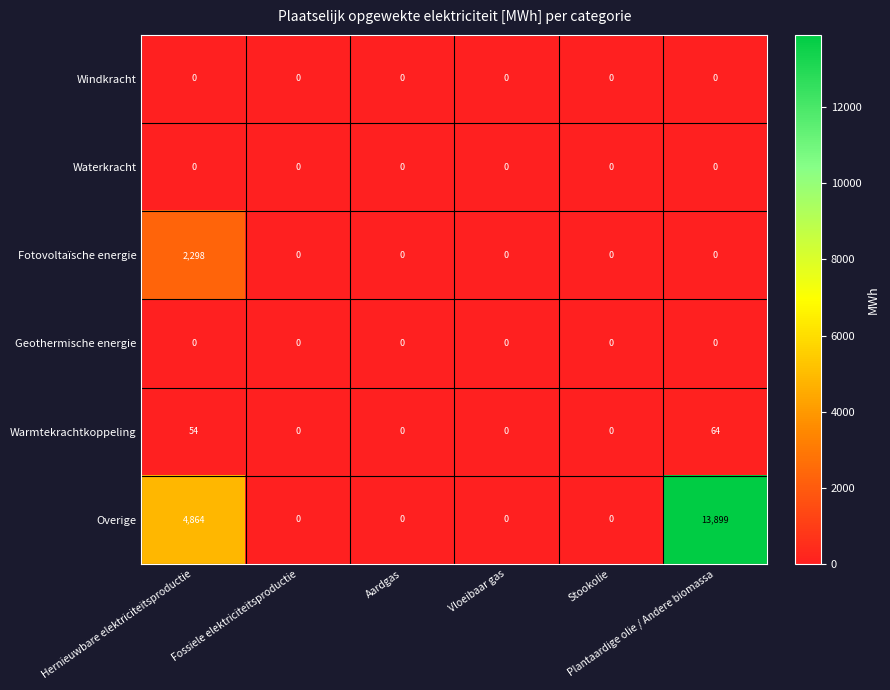

What is the maximum value shown in the chart?

13899